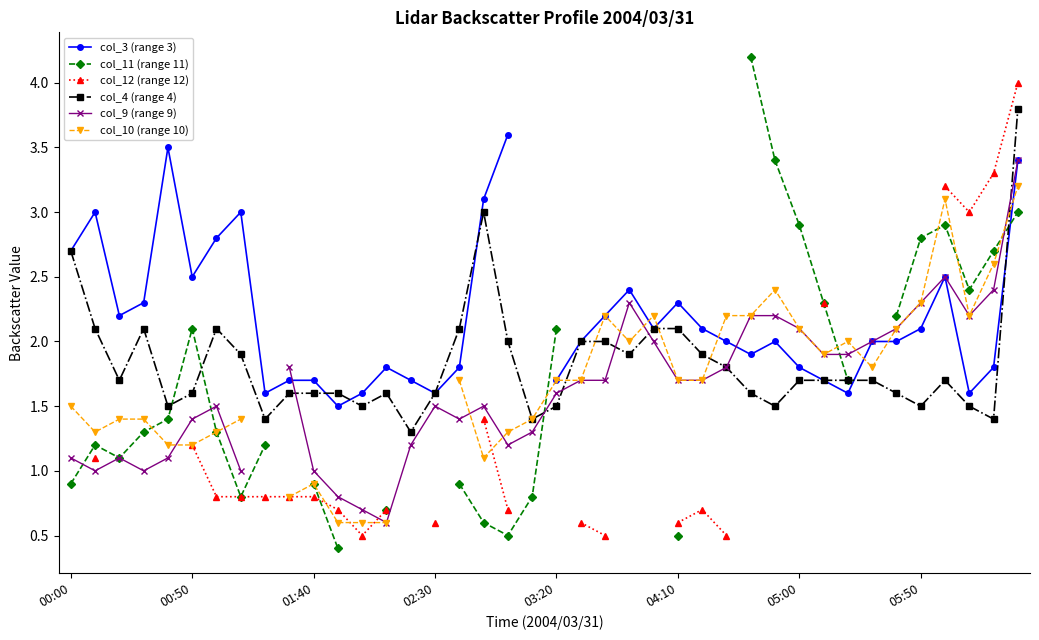

What are all the series names shown in the legend?

col_3 (range 3), col_11 (range 11), col_12 (range 12), col_4 (range 4), col_9 (range 9), col_10 (range 10)